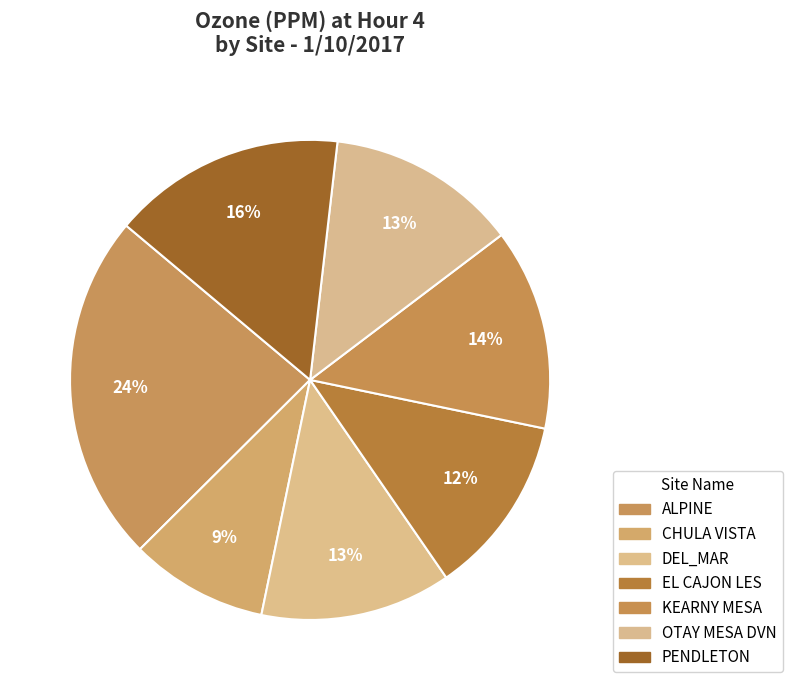

How many slices are in this pie chart?

7